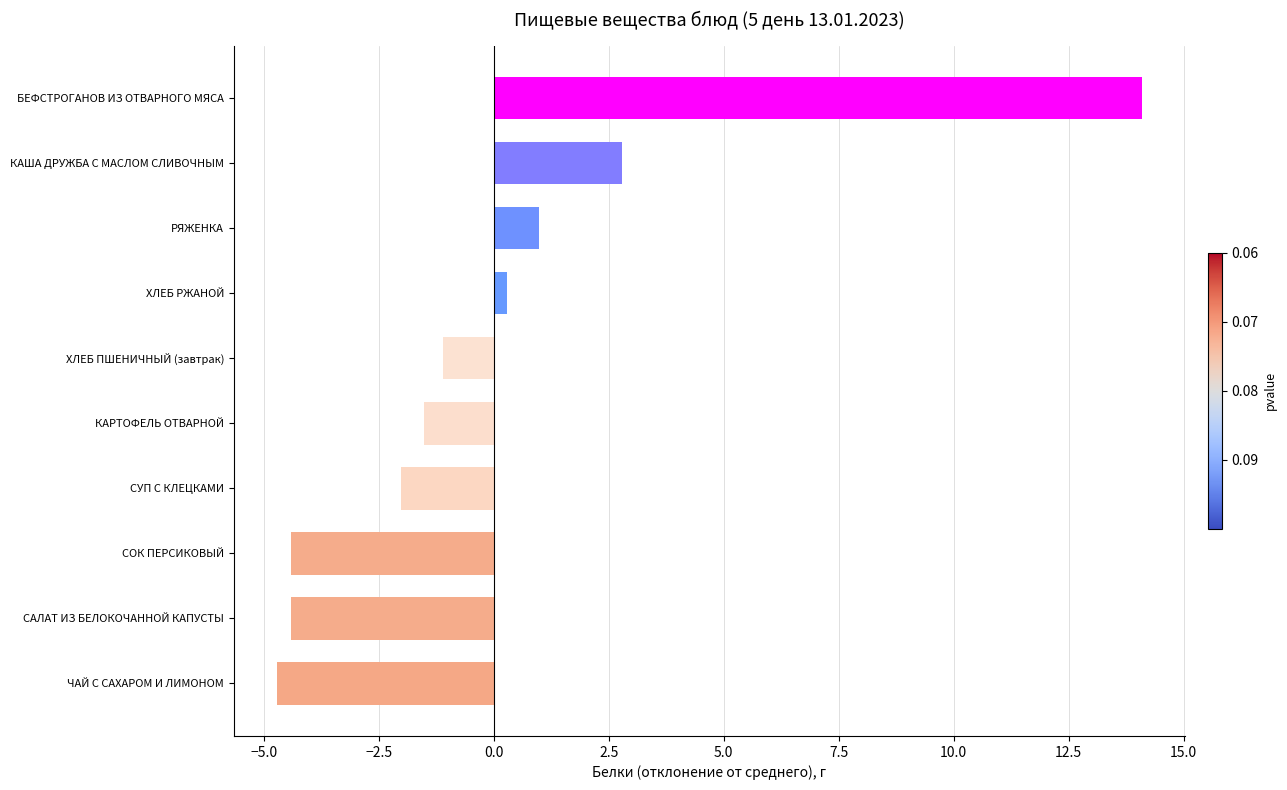

Which category has the highest value across all series?

БЕФСТРОГАНОВ ИЗ ОТВАРНОГО МЯСА